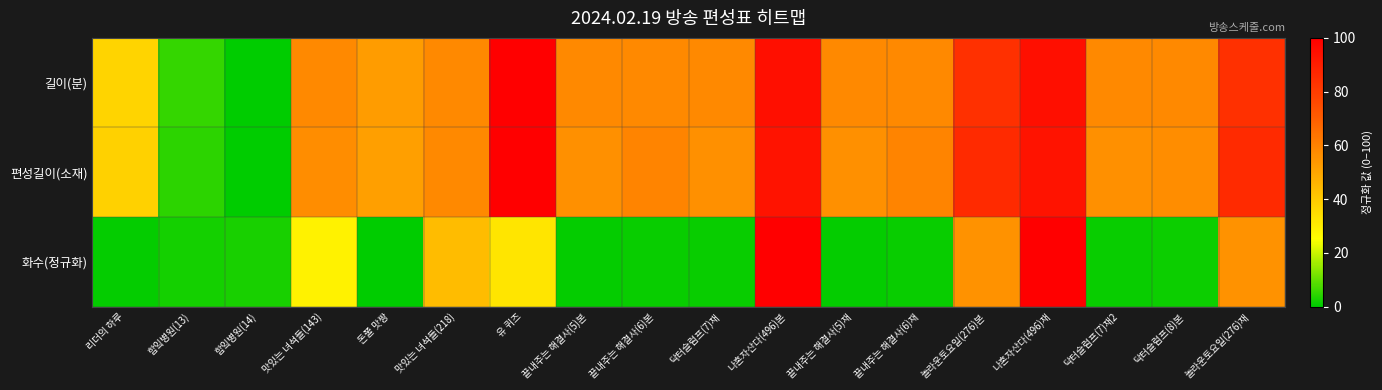

At which category is the sum across all series the highest?

나혼자산다(496)본